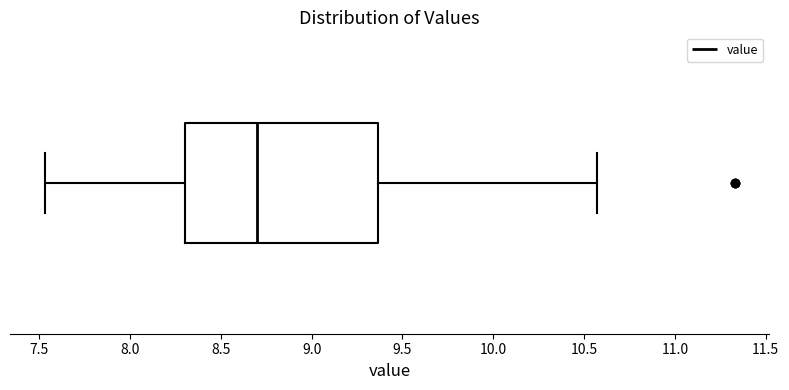

Where is the right edge of the box on the x-axis? The values are not printed on the chart, so give them approximately, as read against the axis.

9.35